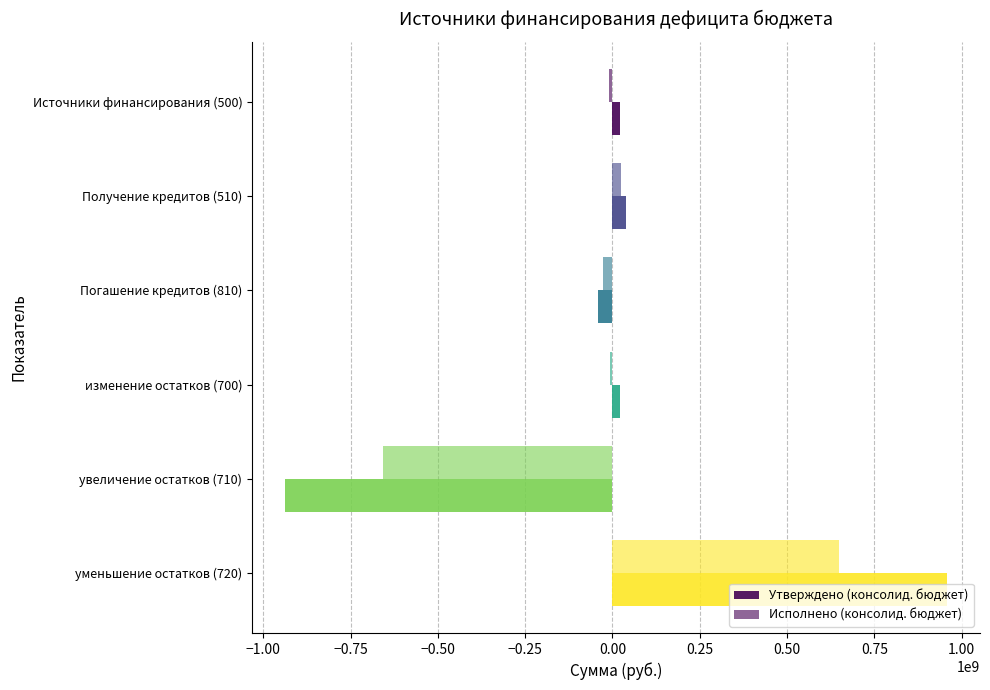

How many values in the Утверждено (консолид. бюджет) series are below 20636269?

2